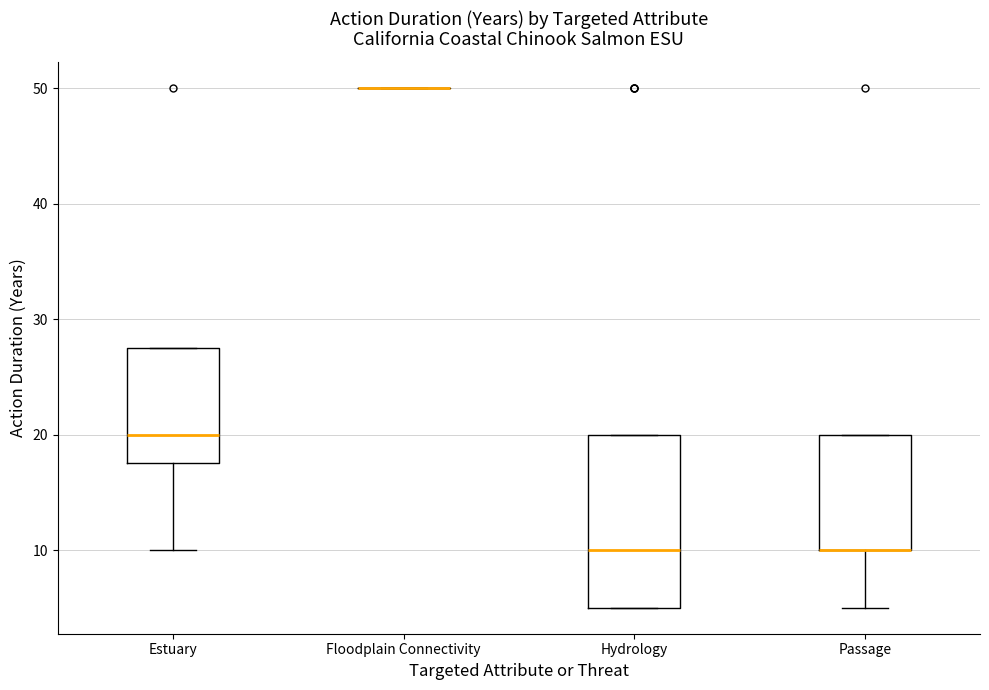

Where is the upper edge of the box for Hydrology on the y-axis? The values are not printed on the chart, so give them approximately, as read against the axis.

20